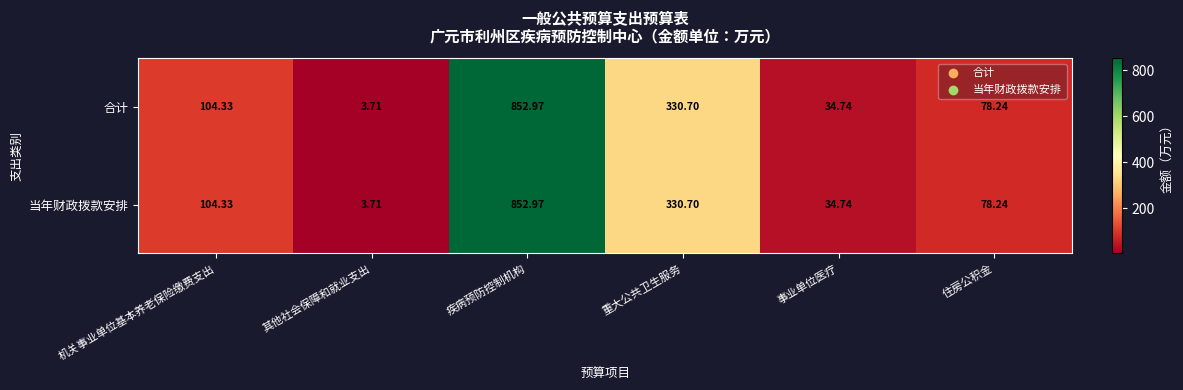

Where does the 合计 series first go above 104?

机关事业单位基本养老保险缴费支出